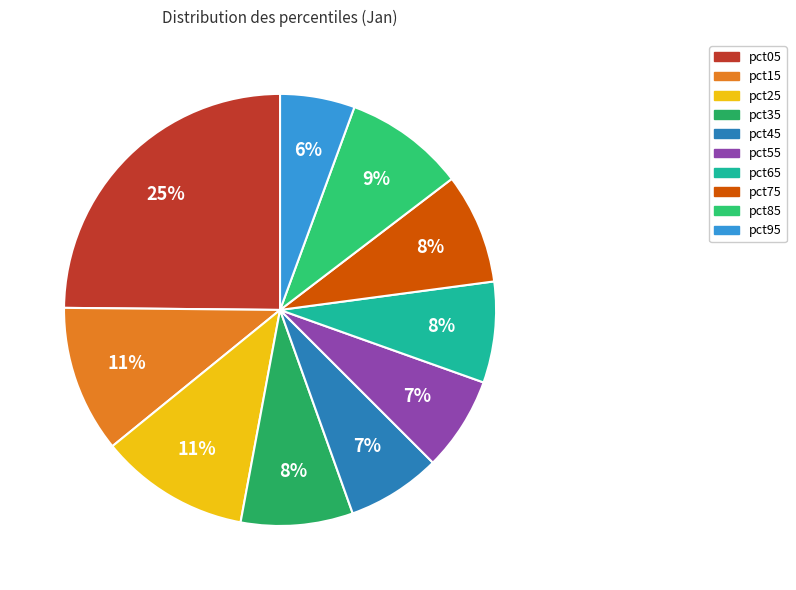

Which category has the smallest portion of the pie?

pct95